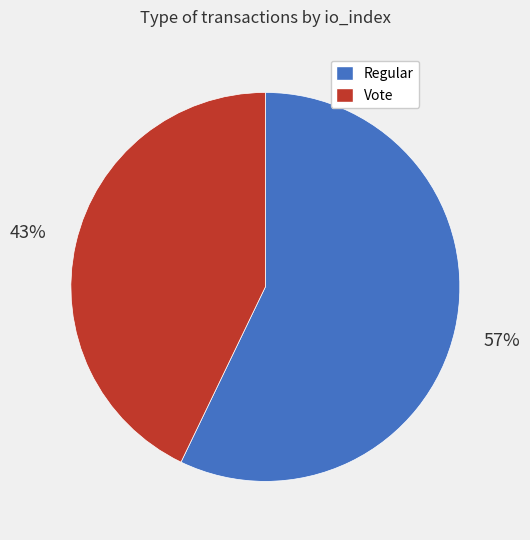

What percentage is the Regular slice, to the nearest percent?

57%